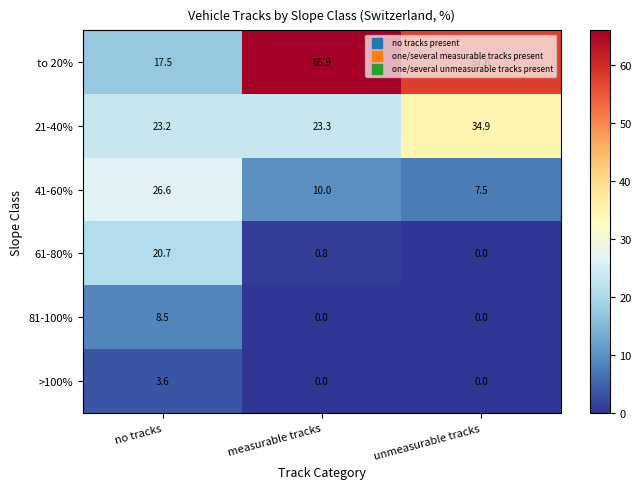

What is the total value across all series at no tracks?

100.1